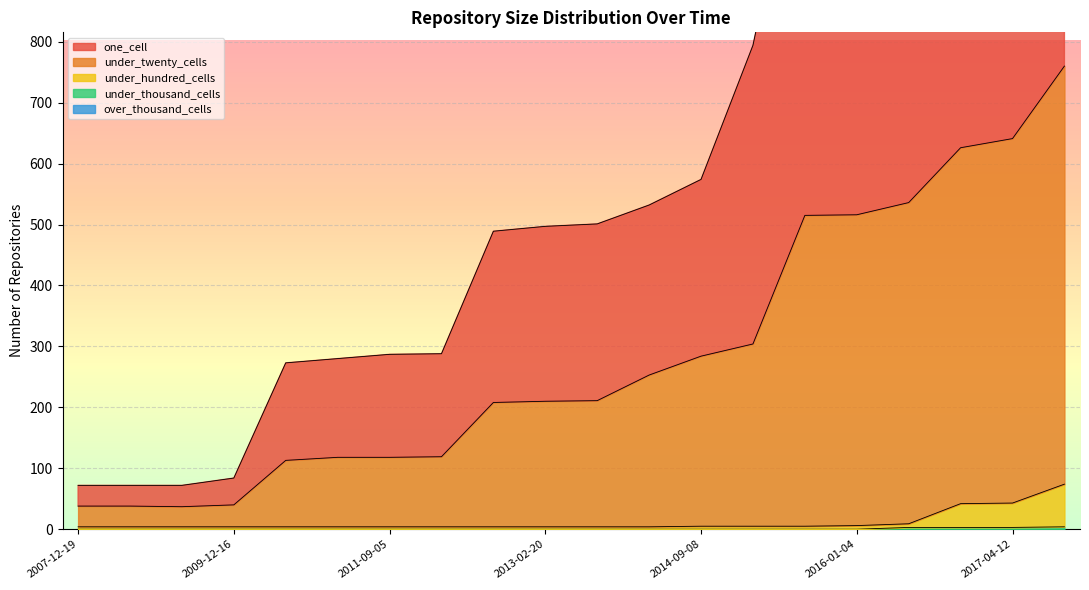

The under_thousand_cells series shows 0 at 2007-12-19. True or false?

True